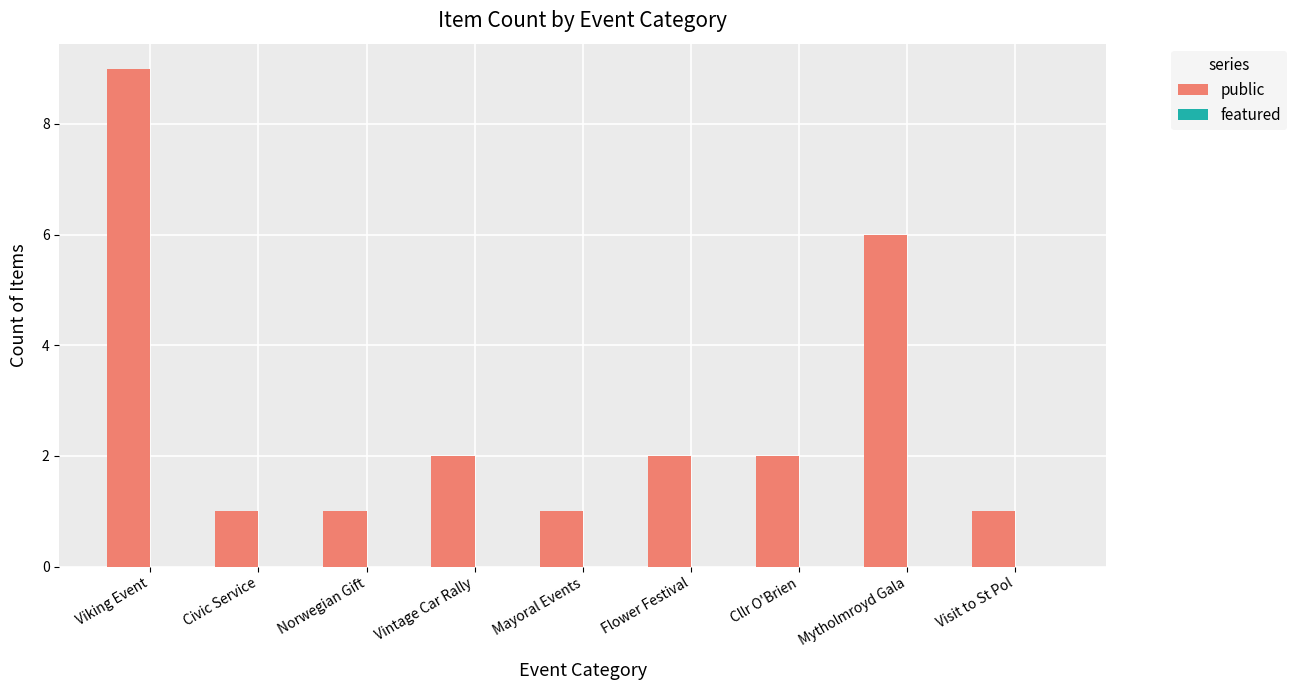

How many series are shown in this chart?

1